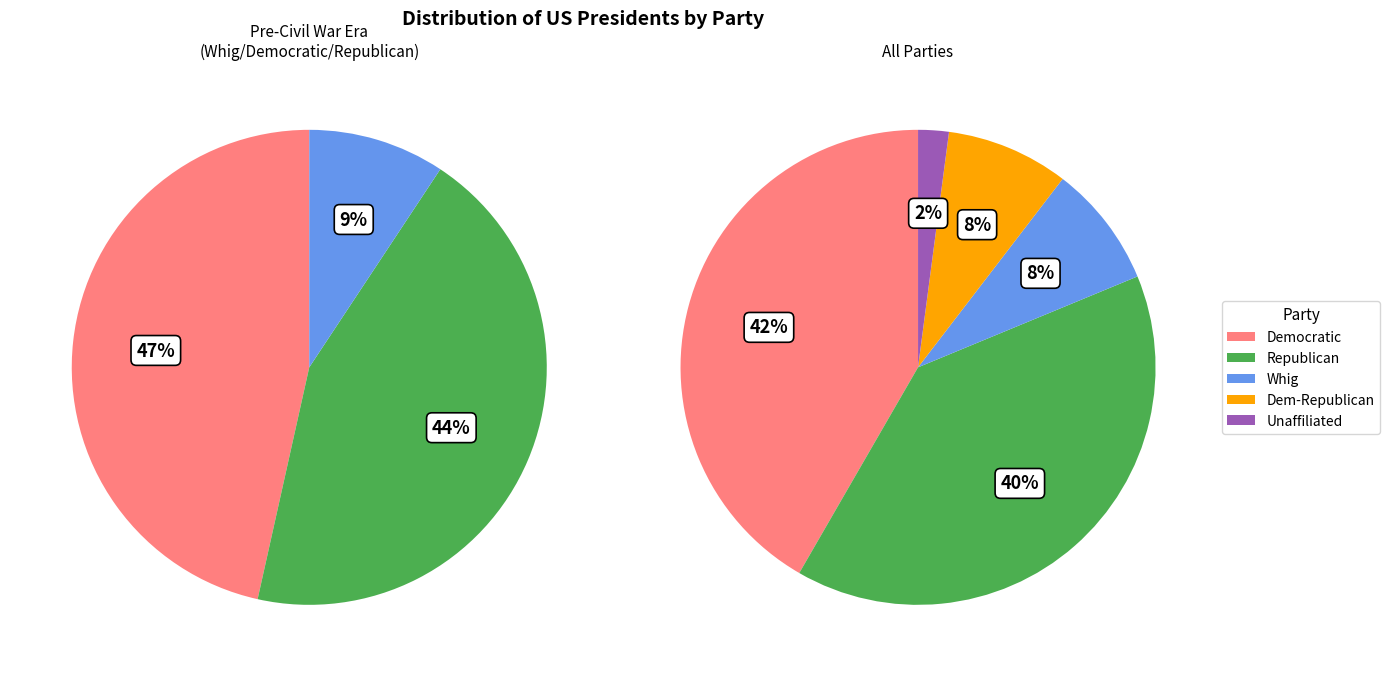

To the nearest percent, what is the average slice percentage?

20%